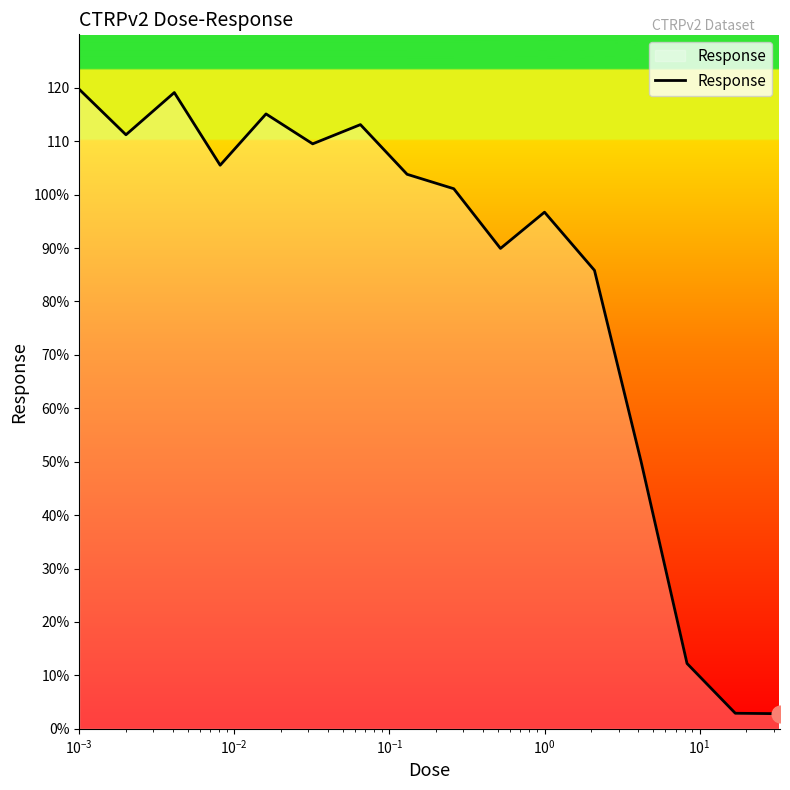

Does the chart have visible grid lines?

No